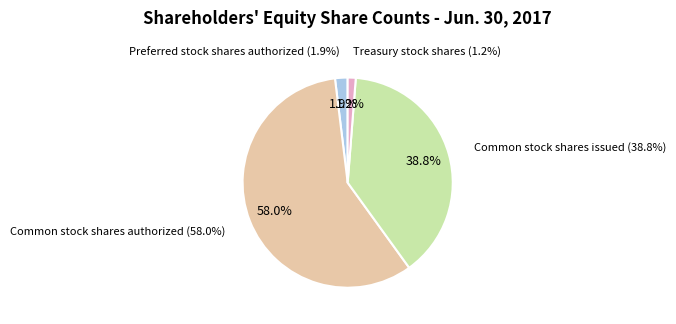

Which category has the biggest portion of the pie?

Common stock shares authorized